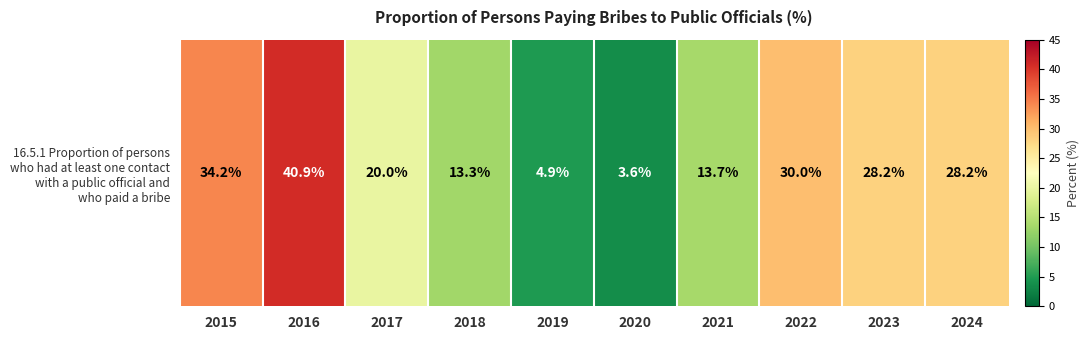

True or false: the data shows 1.9 at 2020.

False